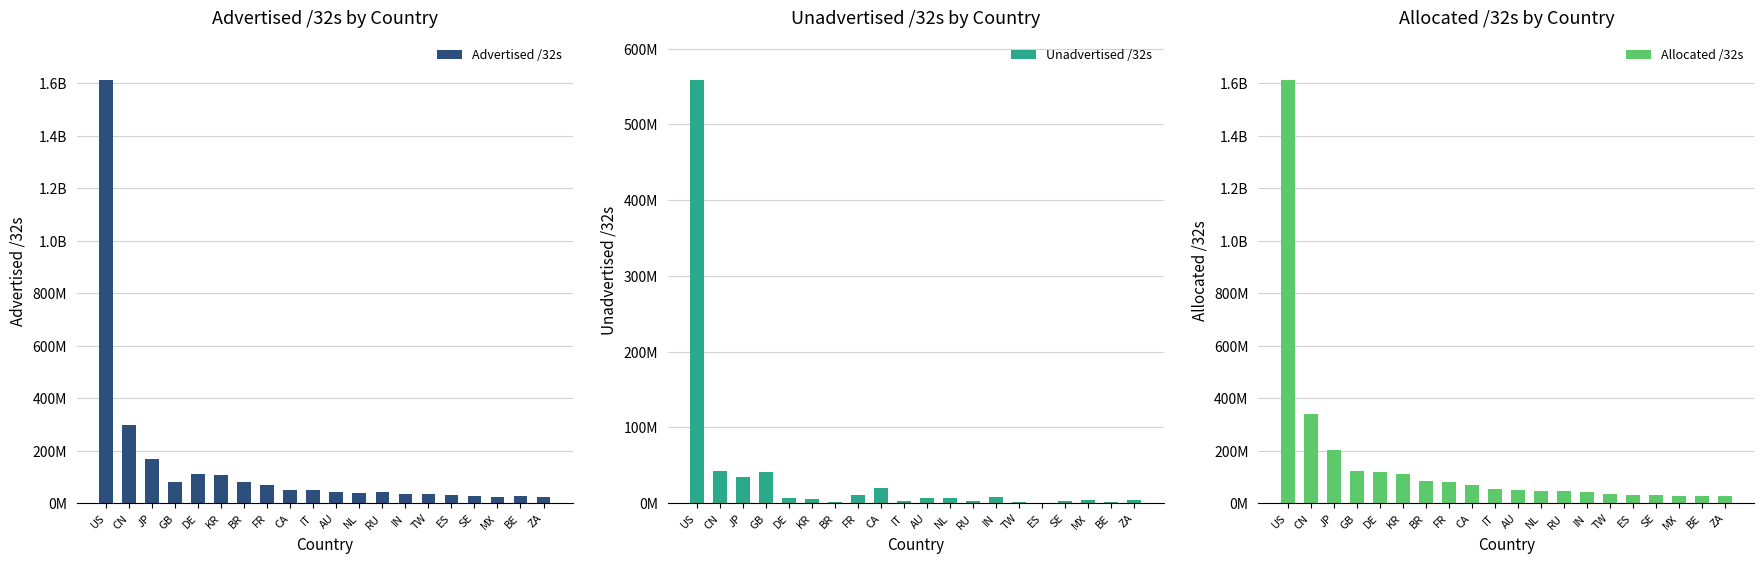

Which series has the largest range (max minus min)?

Advertised /32s